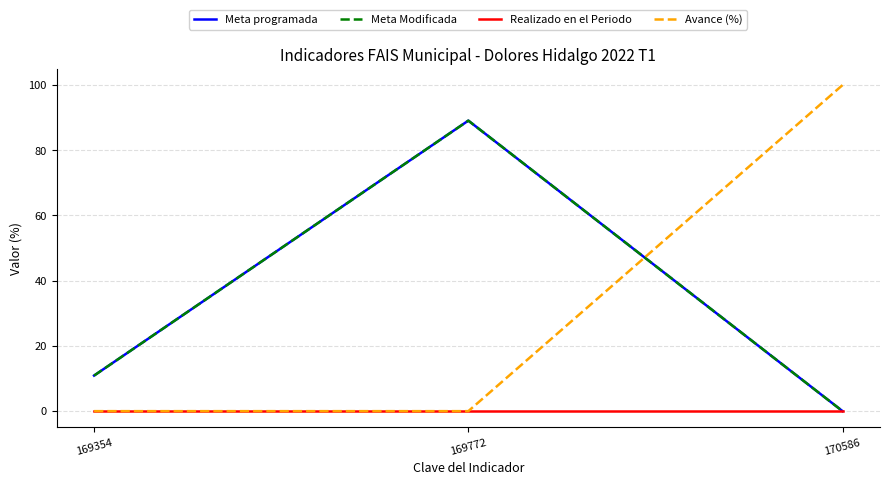

Which series changed the most between 169354 and 169772?

Meta programada